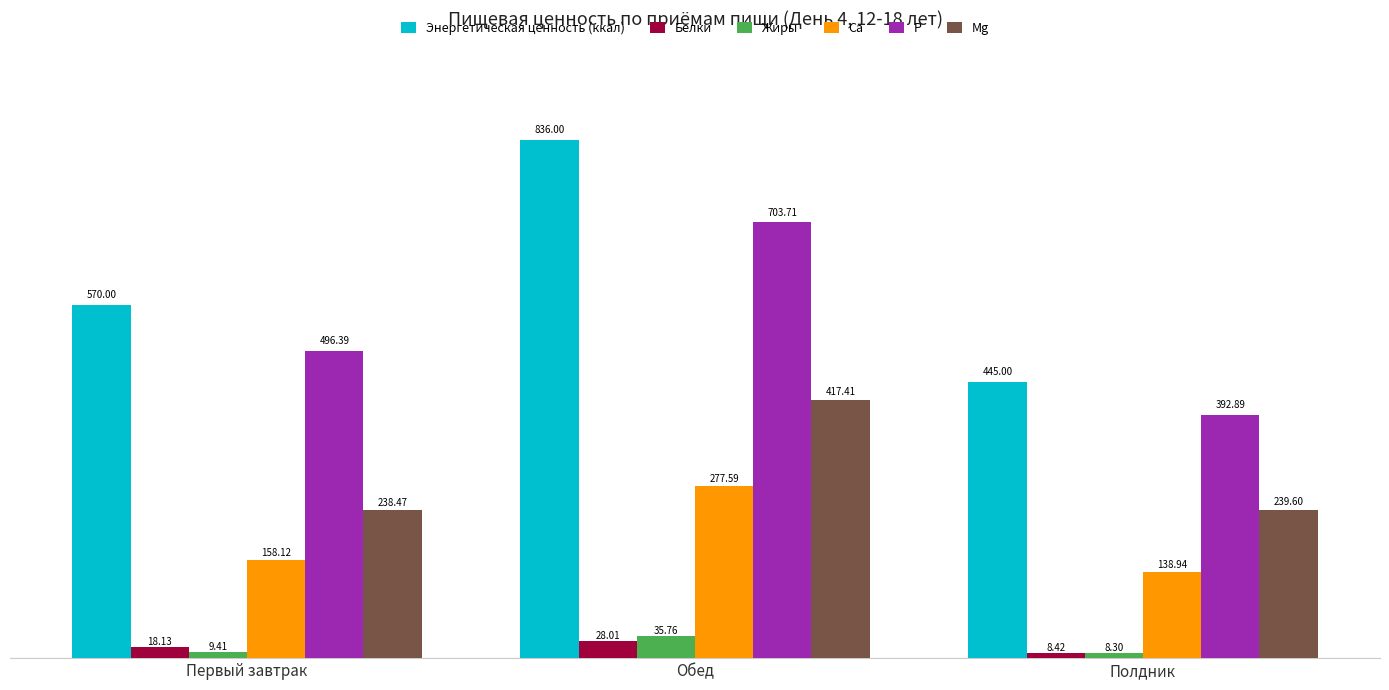

What is the average value of the Жиры series?

17.8